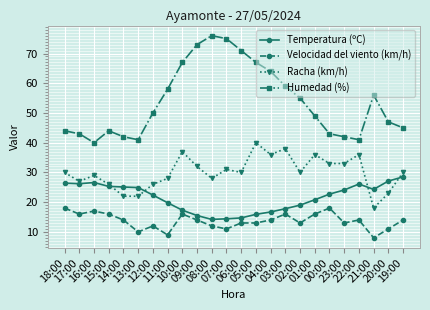

True or false: Velocidad del viento (km/h) has more than 2 interior local peaks.

True